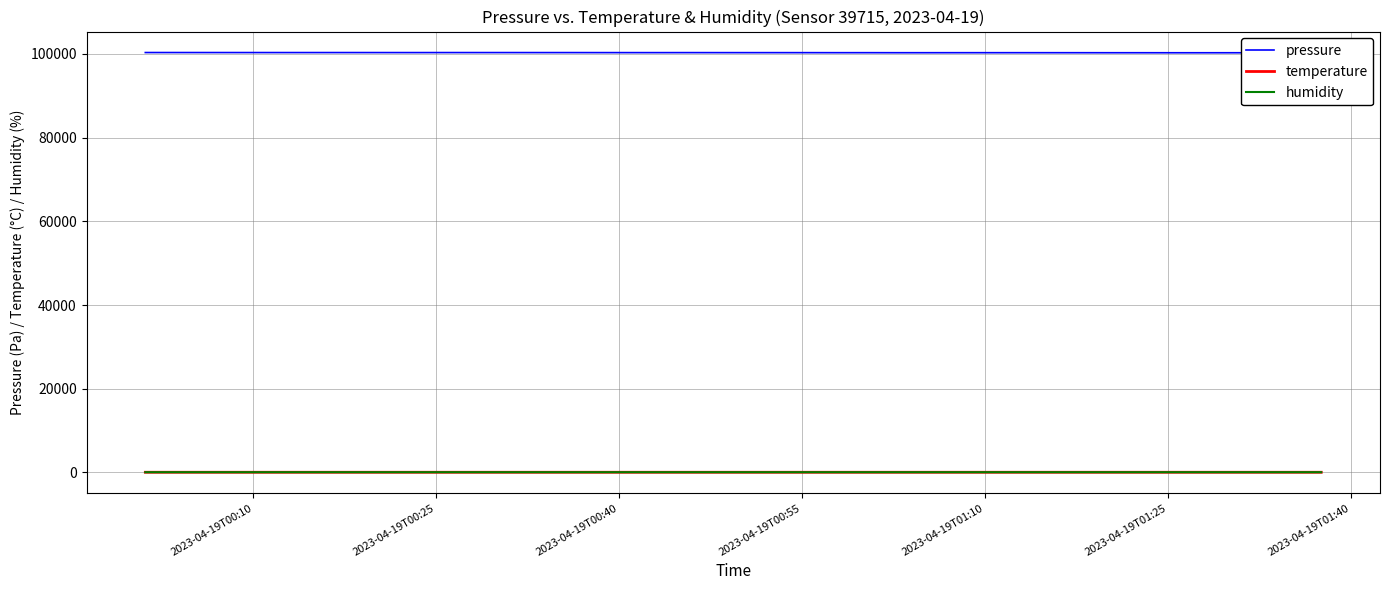

True or false: temperature and pressure intersect in this chart.

False